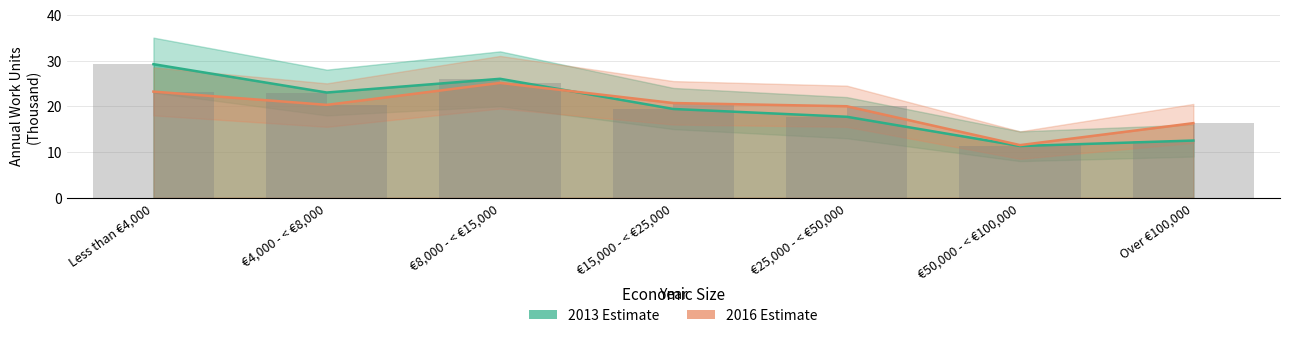

Reading left to right, what are all the values shown in this chart?

2013 Estimate: Less than €4,000=29.2	€4,000 - < €8,000=23.0	€8,000 - < €15,000=26.0	€15,000 - < €25,000=19.4	€25,000 - < €50,000=17.7	€50,000 - < €100,000=11.3	Over €100,000=12.5
2016 Estimate: Less than €4,000=23.2	€4,000 - < €8,000=20.3	€8,000 - < €15,000=25.1	€15,000 - < €25,000=20.7	€25,000 - < €50,000=20.0	€50,000 - < €100,000=11.5	Over €100,000=16.3